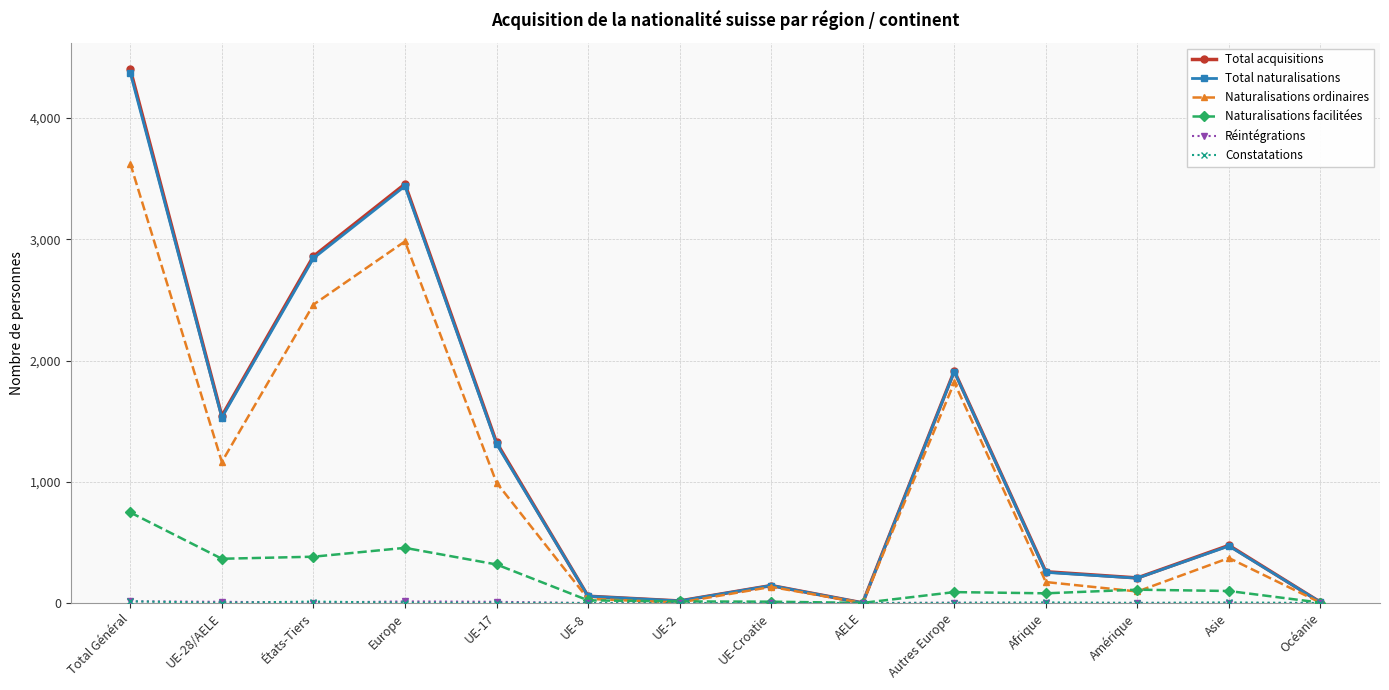

Where is the first local maximum for Naturalisations ordinaires?

Europe